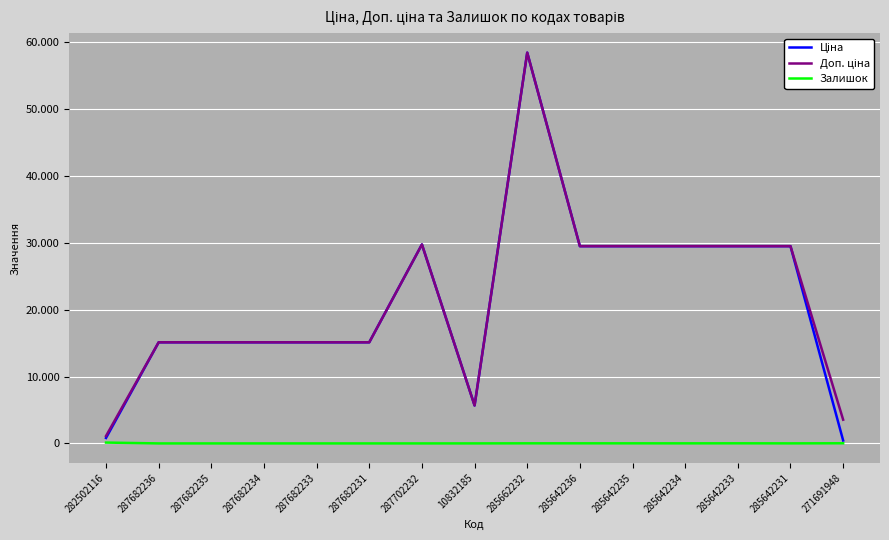

Reading left to right, what are all the values shown in this chart?

Ціна: 818.5	15120.0	15120.0	15120.0	15120.0	15120.0	29747.2	5673.8	58426.5	29491.5	29491.5	29491.5	29491.5	29491.5	443.1
Доп. ціна: 1109.2	15120.0	15120.0	15120.0	15120.0	15120.0	29747.2	5673.8	58426.5	29491.5	29491.5	29491.5	29491.5	29491.5	3545.0
Залишок: 125.0	0.0	0.0	0.0	0.0	0.0	0.0	3.0	14.0	14.0	13.0	10.0	16.0	7.0	22.0